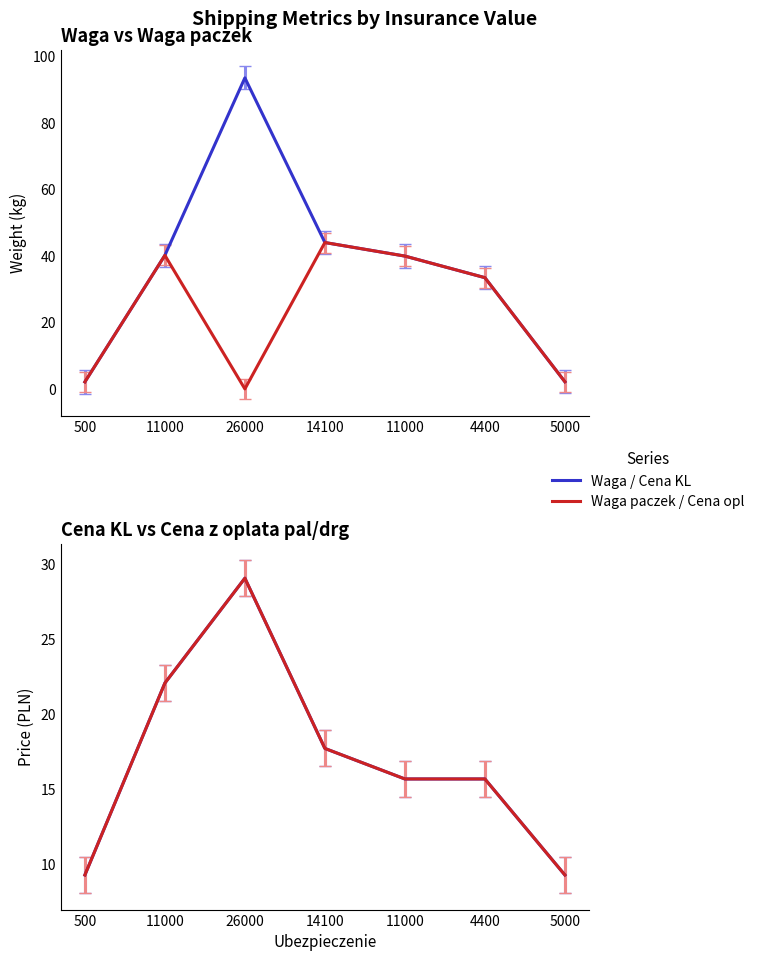

Where does the Cena KL series first go above 15?

11000